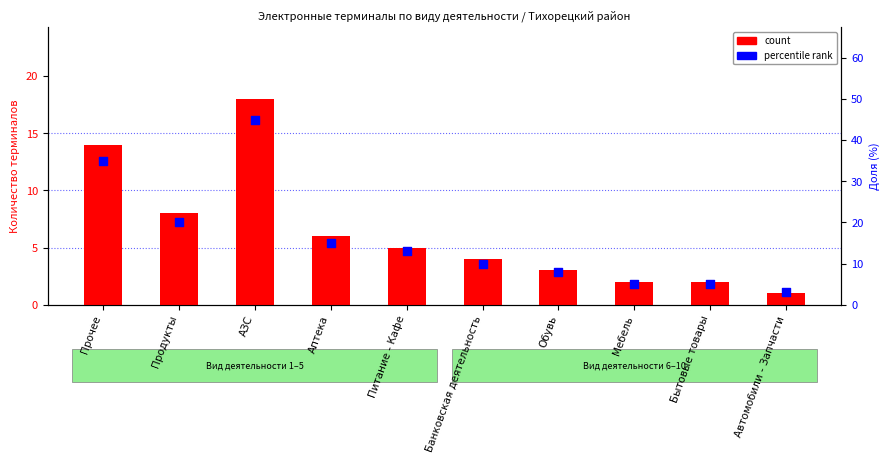

At how many categories does at least one series exceed 31?

2